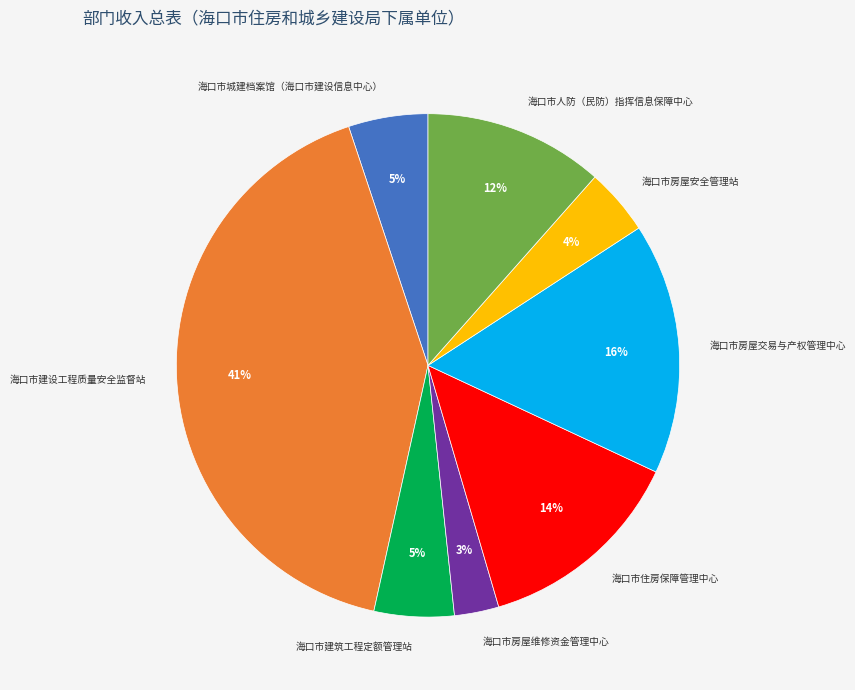

What percentage is the 海口市城建档案馆（海口市建设信息中心） slice, to the nearest percent?

5%